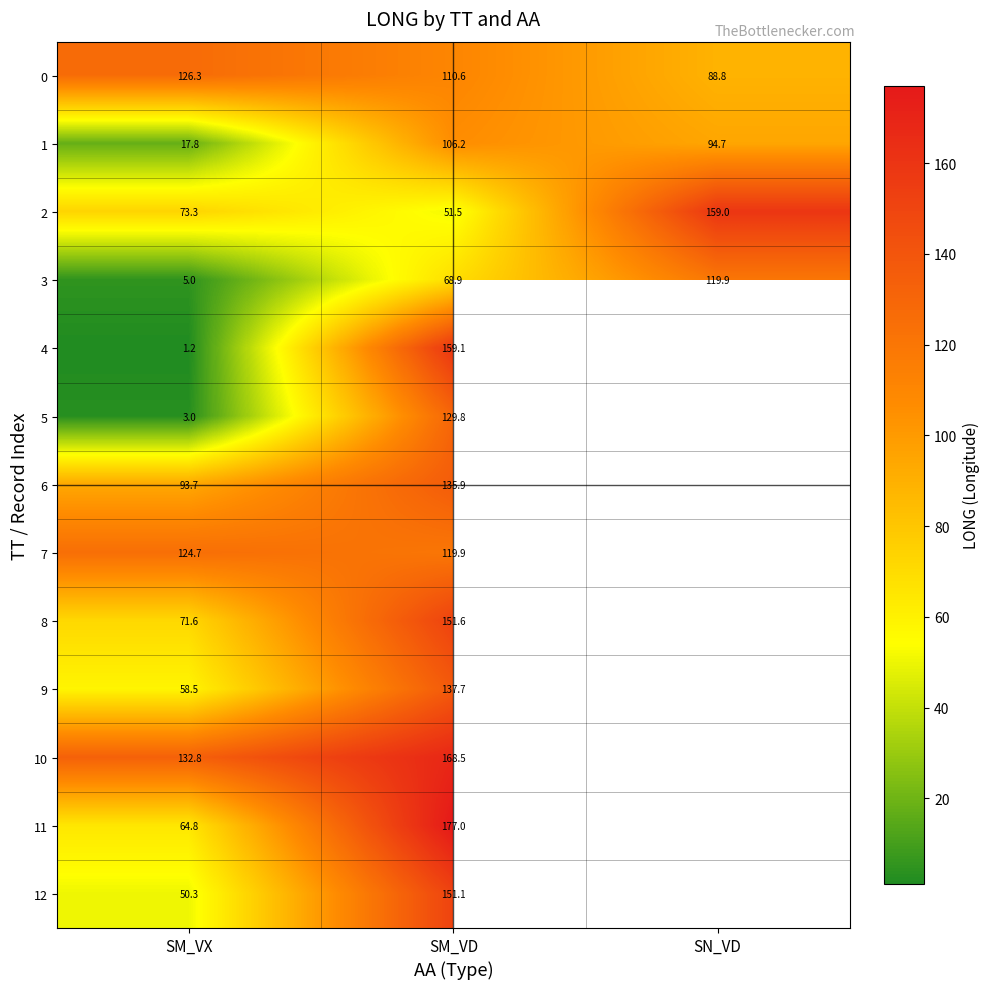

At how many categories does at least one series exceed 106?

3